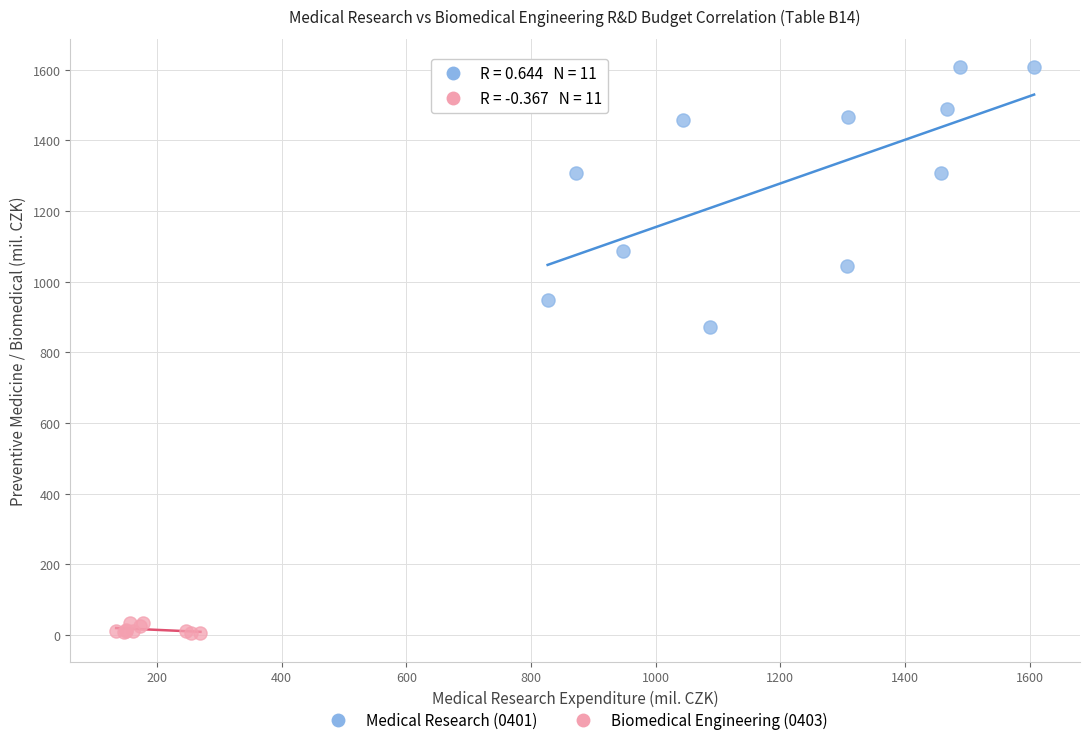

Which series has the widest spread of Y values?

Medical Research (0401)